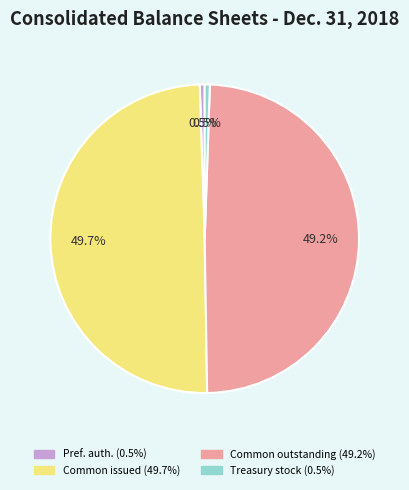

To the nearest percent, what is the difference between the largest and smallest slice percentages?

49%